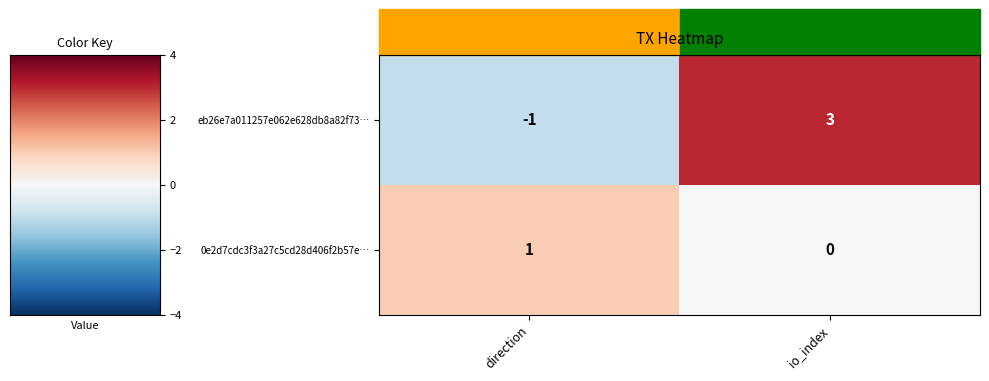

Rank the series at direction from lowest to highest value.

eb26e7a011257e062e628db8a82f73…, 0e2d7cdc3f3a27c5cd28d406f2b57e…